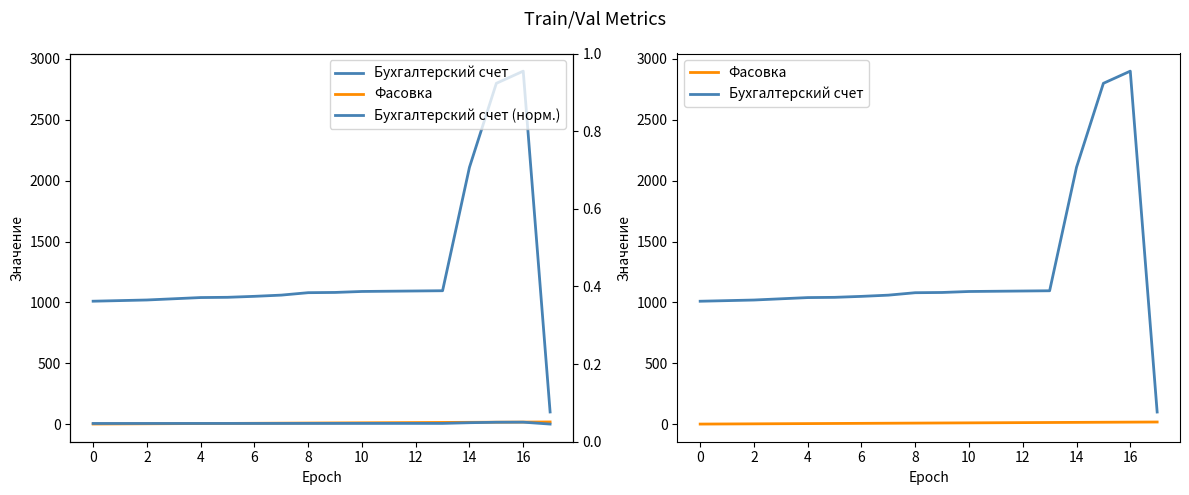

What is the difference between the highest and lowest values at 13?

1089.9